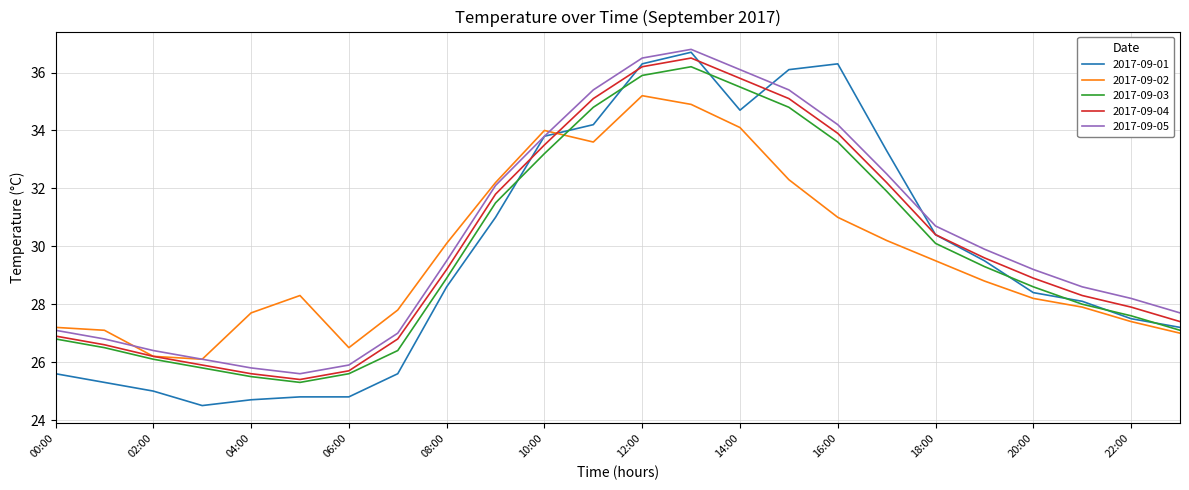

What is the greatest value displayed?

36.8